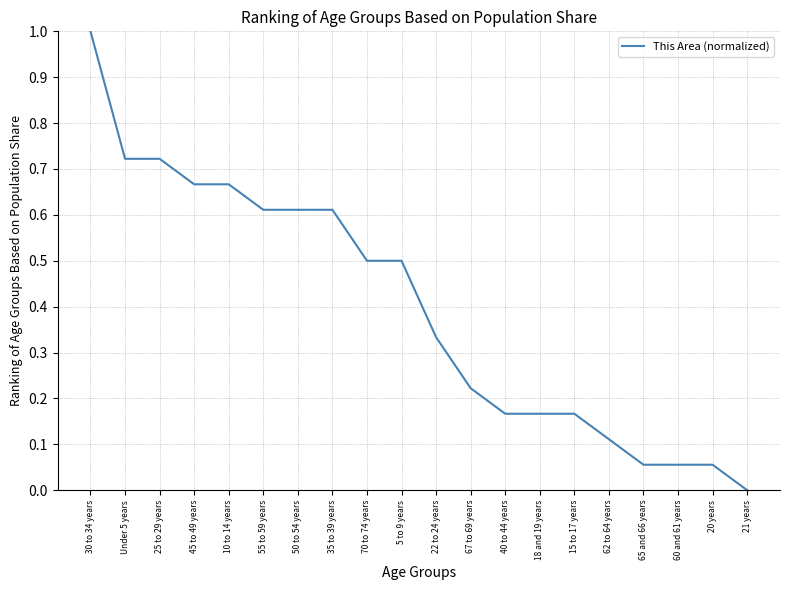

What is the maximum value shown in the chart?

1.0